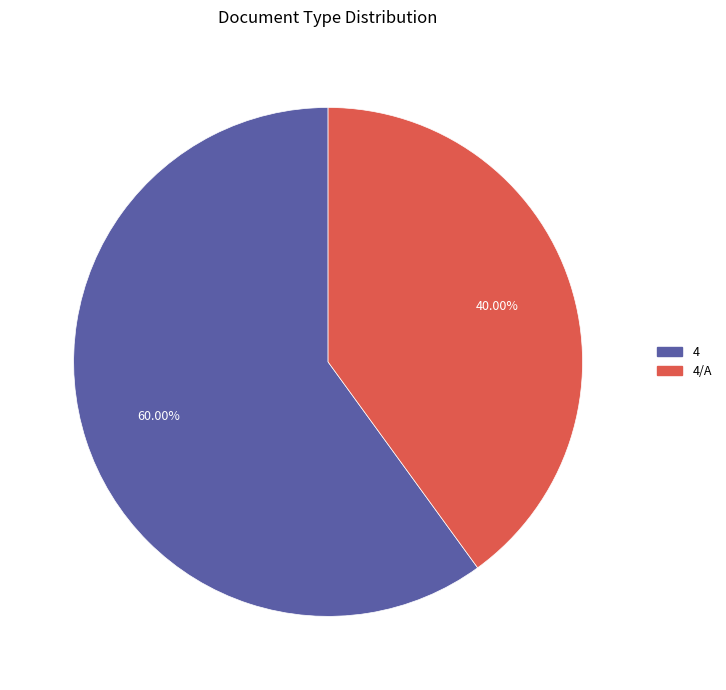

Is there a majority slice in this chart?

Yes